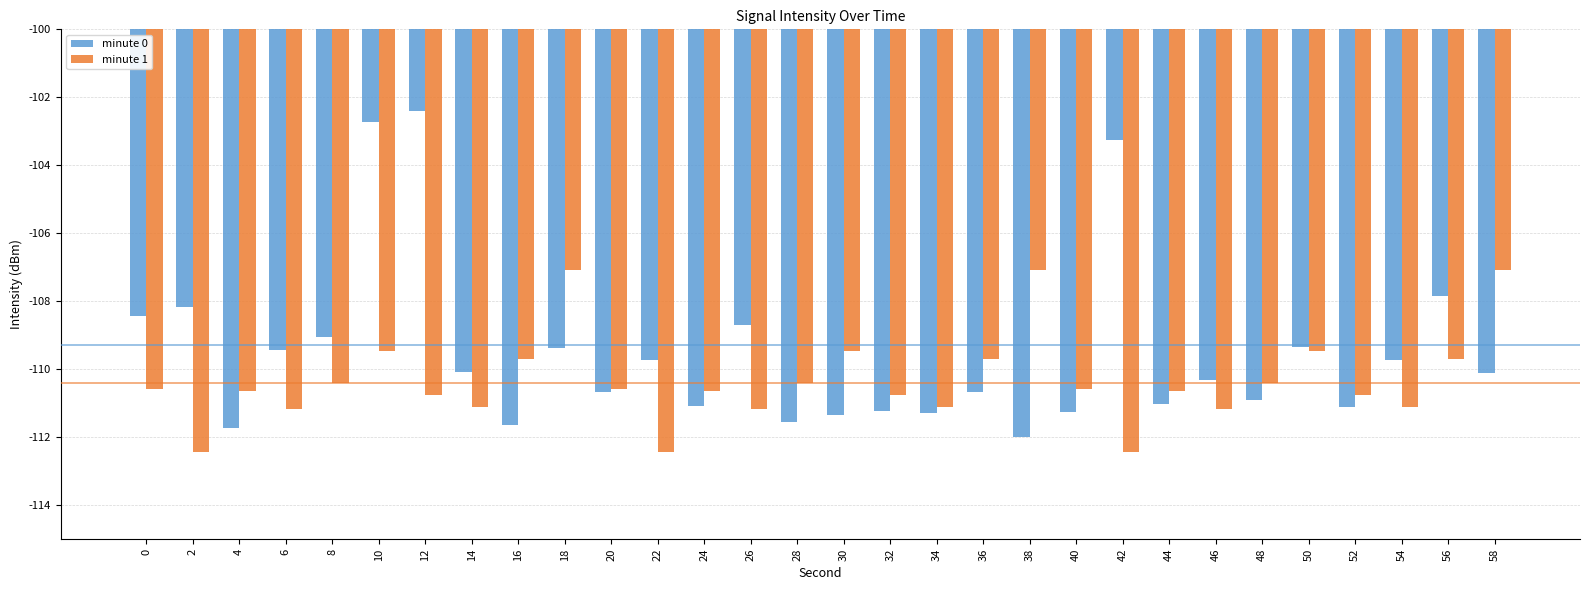

List the series in order of their peak value, lowest first.

minute 1, minute 0